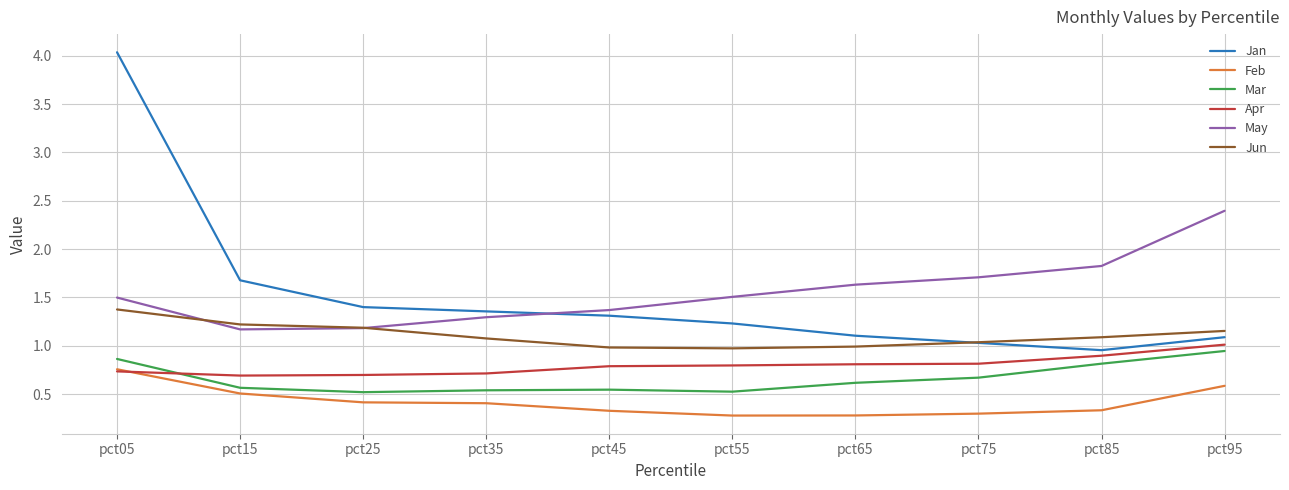

In Feb, how many points are lower than both neighbors (excluding endpoints)?

1